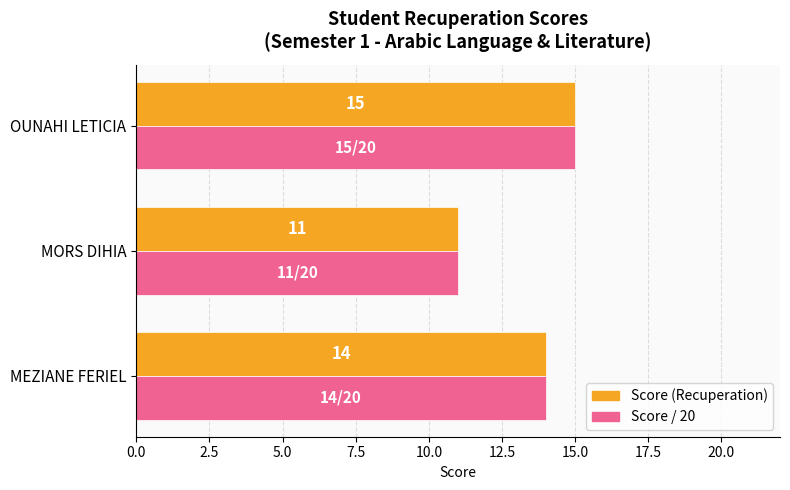

What is the total value across all series at MORS DIHIA?

22